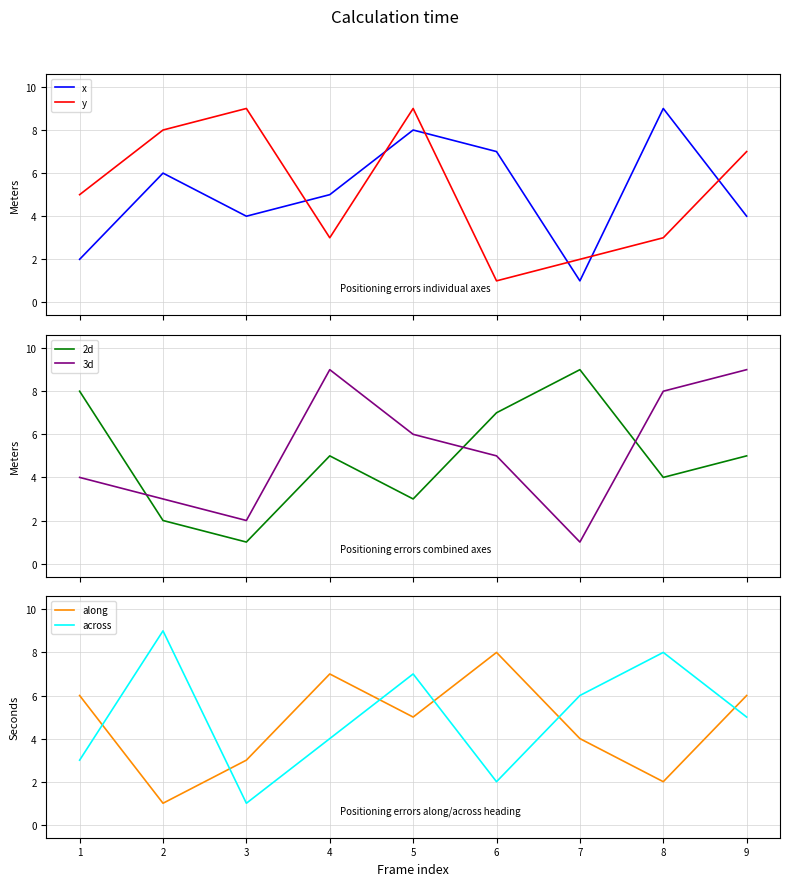

Does the chart display data point markers on the line(s)?

No